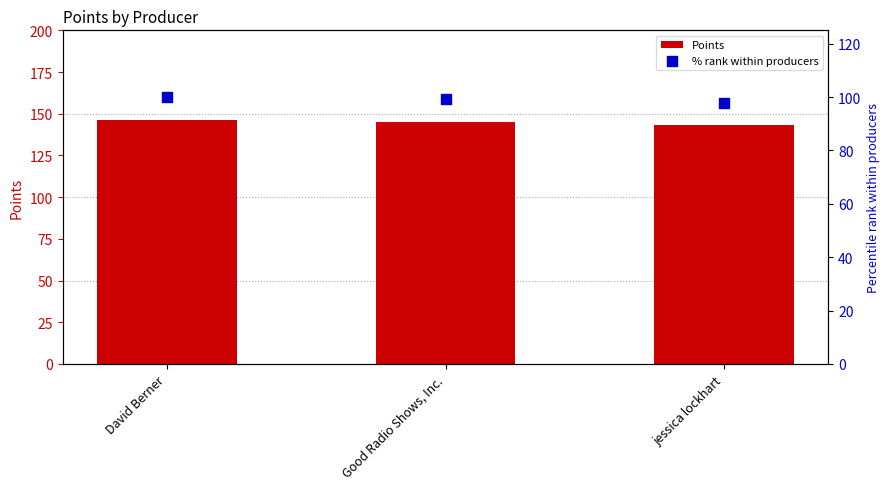

Which series has the largest total across all categories?

Points